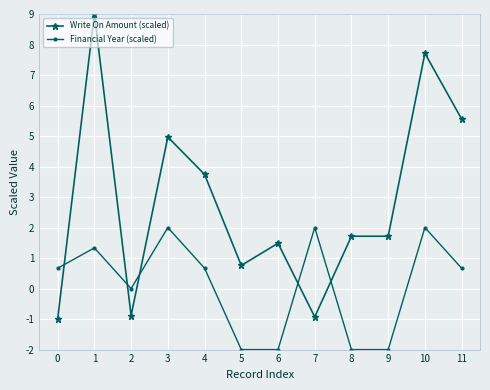

How many lines are shown in the chart?

2